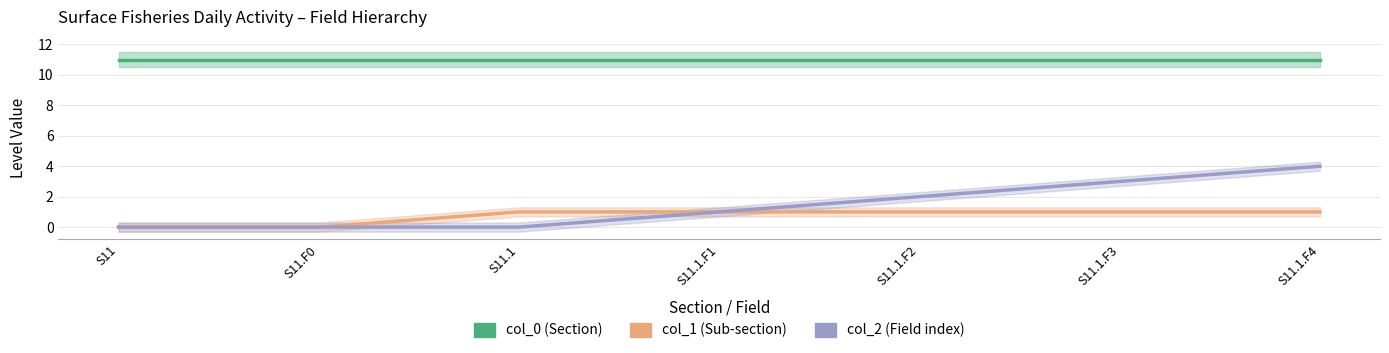

Reading left to right, extract all data points from this chart.

col_0 (Section): S11=11	S11.F0=11	S11.1=11	S11.1.F1=11	S11.1.F2=11	S11.1.F3=11	S11.1.F4=11
col_1 (Sub-section): S11=0	S11.F0=0	S11.1=1	S11.1.F1=1	S11.1.F2=1	S11.1.F3=1	S11.1.F4=1
col_2 (Field index): S11=0	S11.F0=0	S11.1=0	S11.1.F1=1	S11.1.F2=2	S11.1.F3=3	S11.1.F4=4